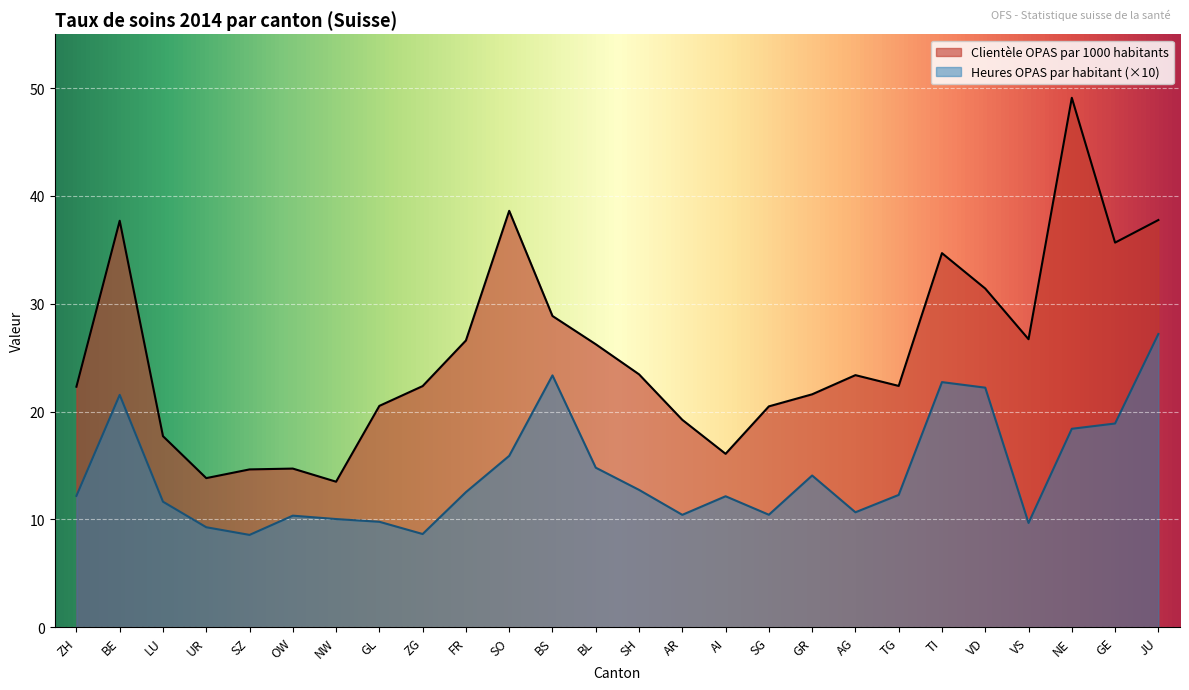

Reading left to right, list all the values displayed in this chart.

Clientèle OPAS par 1000 habitants: 22.3	37.7	17.7	13.8	14.6	14.7	13.5	20.5	22.4	26.6	38.6	28.9	26.2	23.5	19.2	16.1	20.5	21.6	23.4	22.4	34.7	31.4	26.7	49.1	35.7	37.8
Heures OPAS par habitant: 12.2	21.6	11.6	9.3	8.6	10.3	10.0	9.8	8.6	12.5	15.9	23.4	14.8	12.7	10.4	12.1	10.4	14.1	10.7	12.3	22.7	22.2	9.7	18.4	18.9	27.2